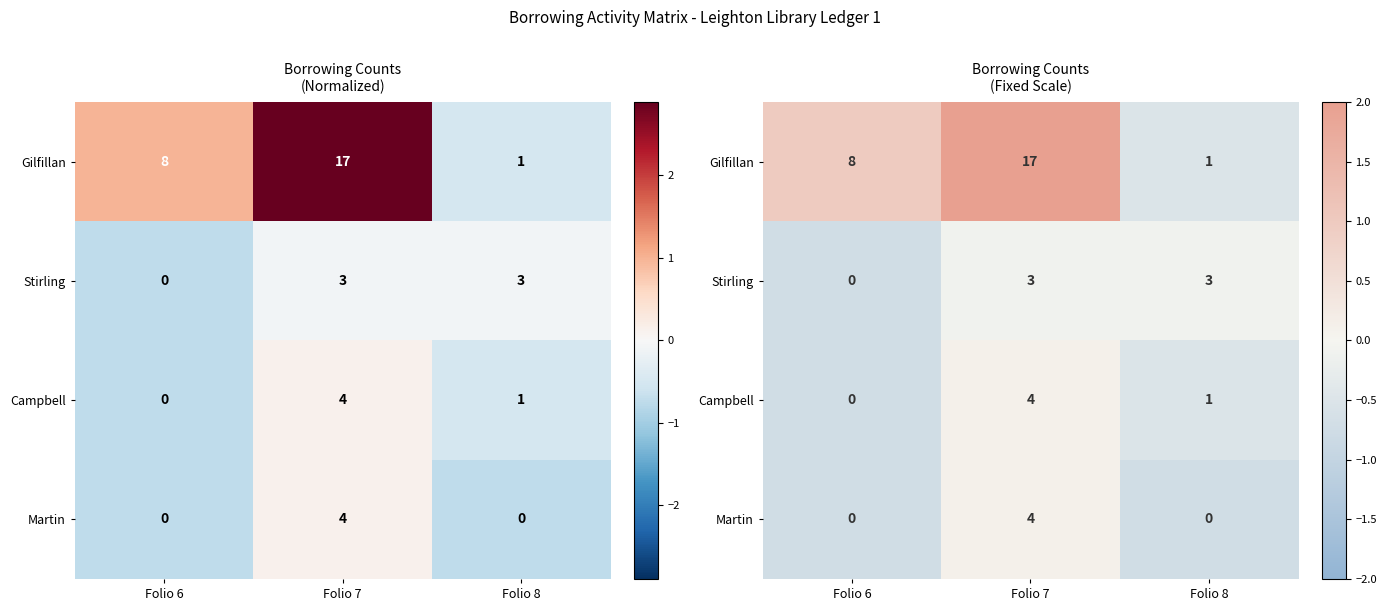

Where does the Campbell series first go above 0?

Folio 7